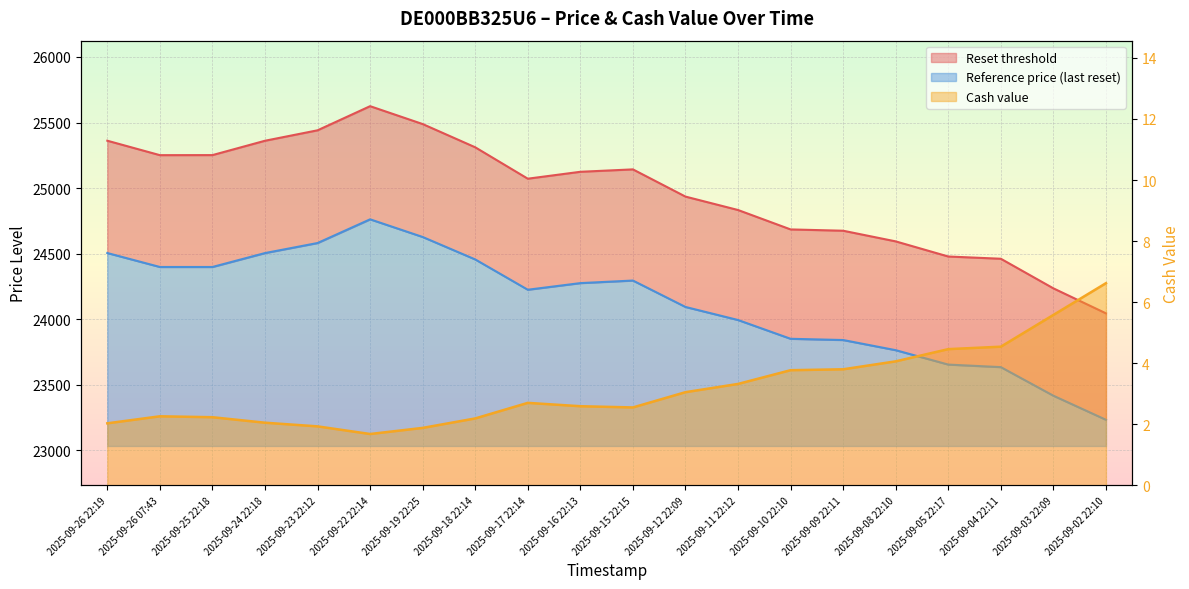

True or false: Reset threshold has a value of 37202.3 at 2025-09-10 22:10.

False